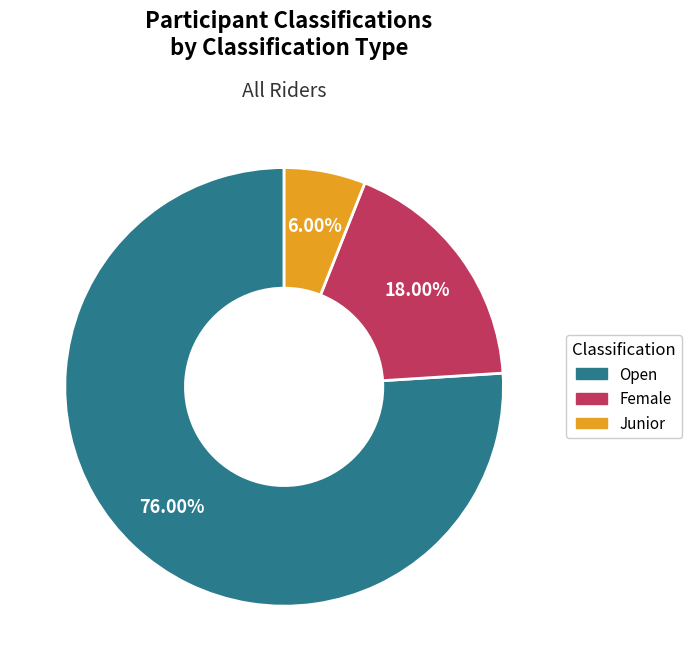

Which category has the biggest portion of the pie?

Open